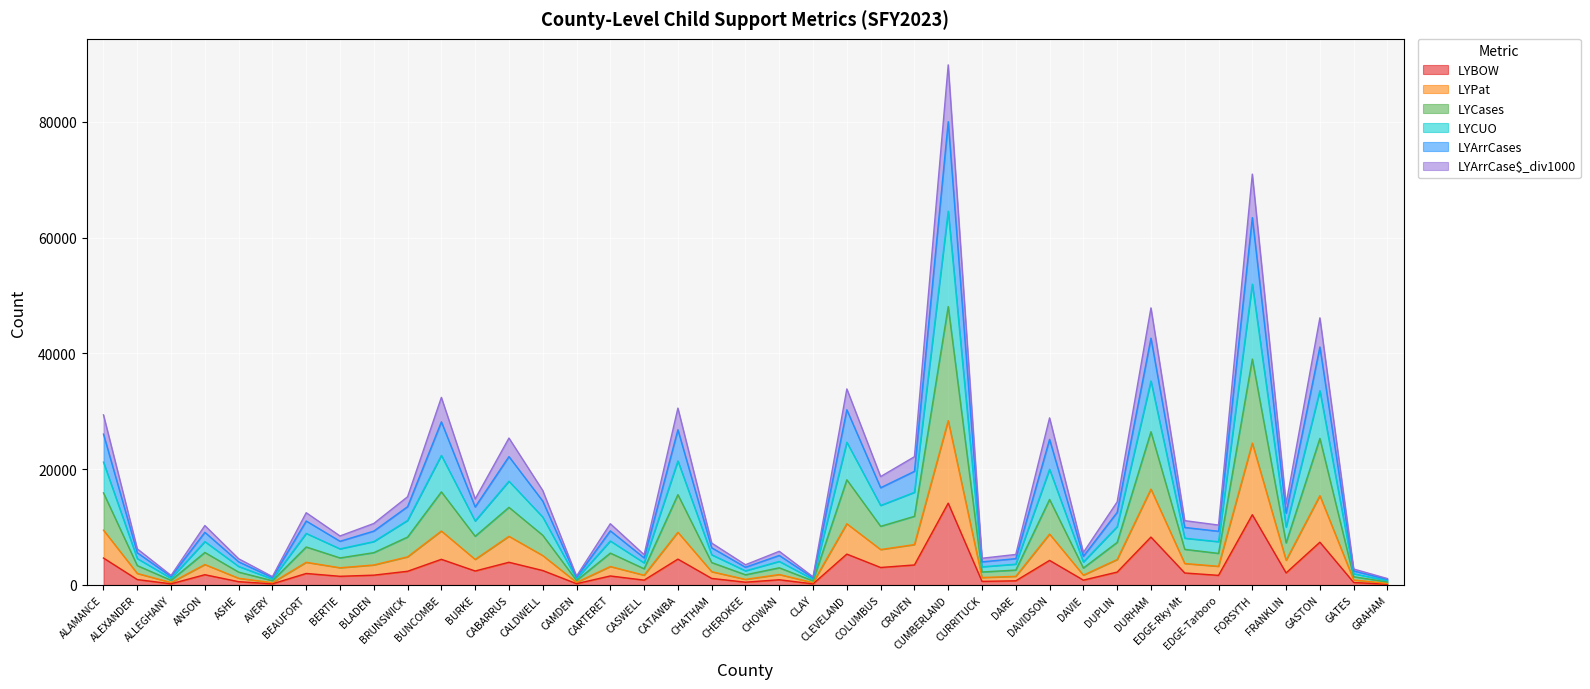

At which category does LYCUO reach its first local valley?

ALLEGHANY